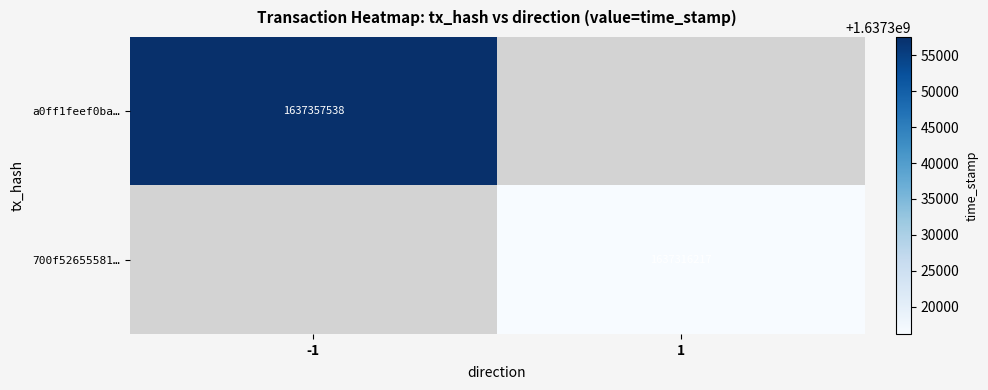

True or false: 700f52655581… has a value of 2291901896 at 1.

False